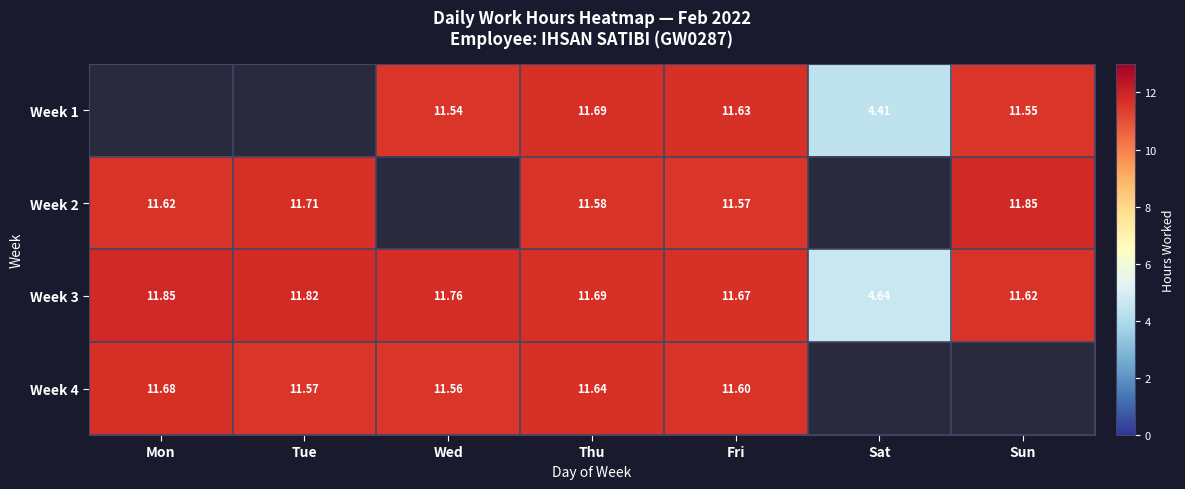

What is the total value across all series at Wed?

34.9